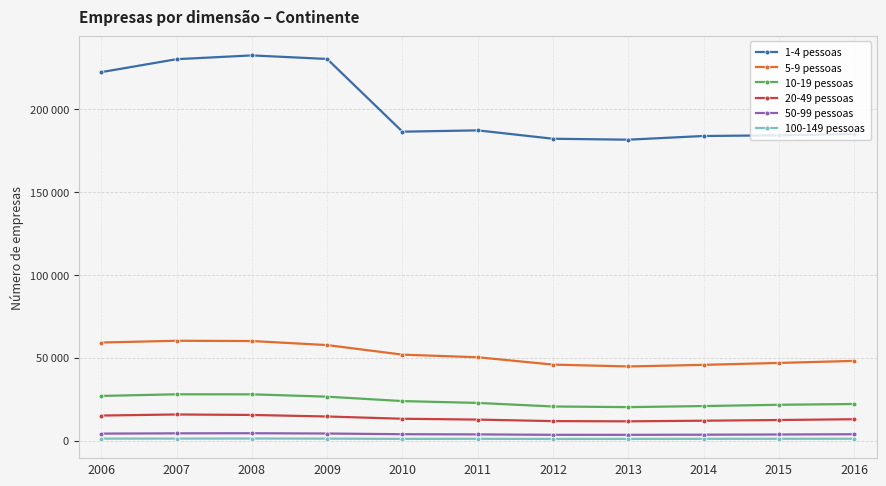

True or false: 5-9 pessoas and 1-4 pessoas cross at least once.

False